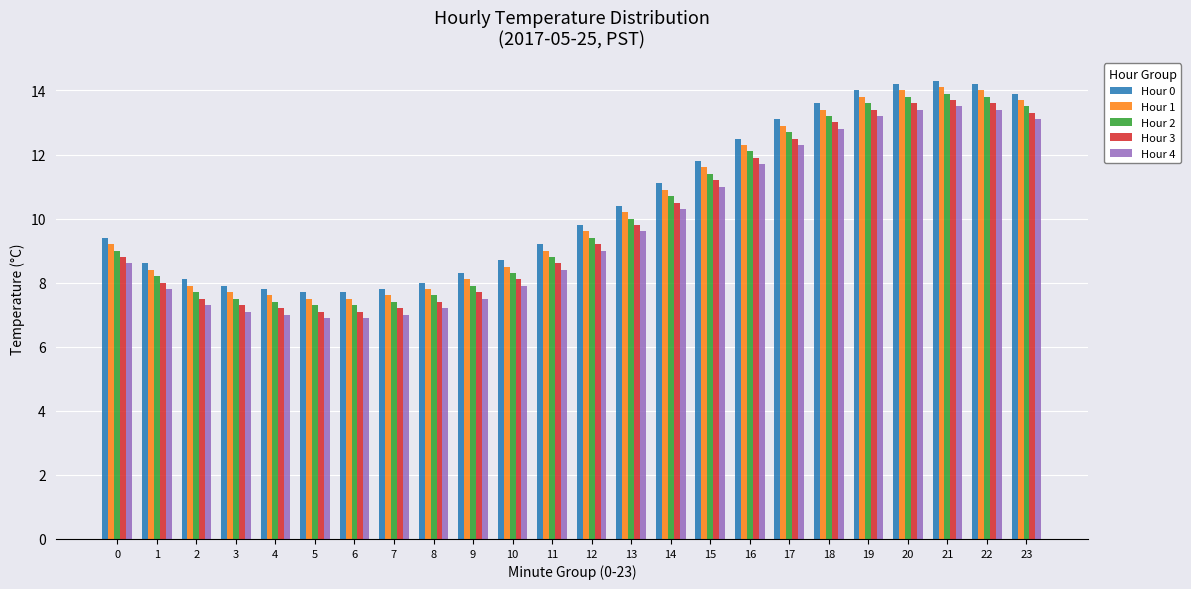

What is the total value across all series at 14?

53.5